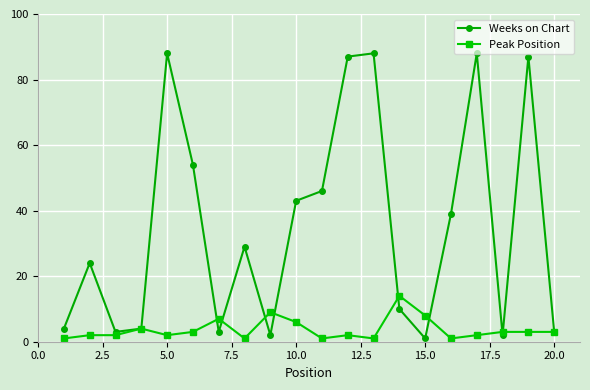

List the series in order of their overall mean, highest first.

Weeks on Chart, Peak Position